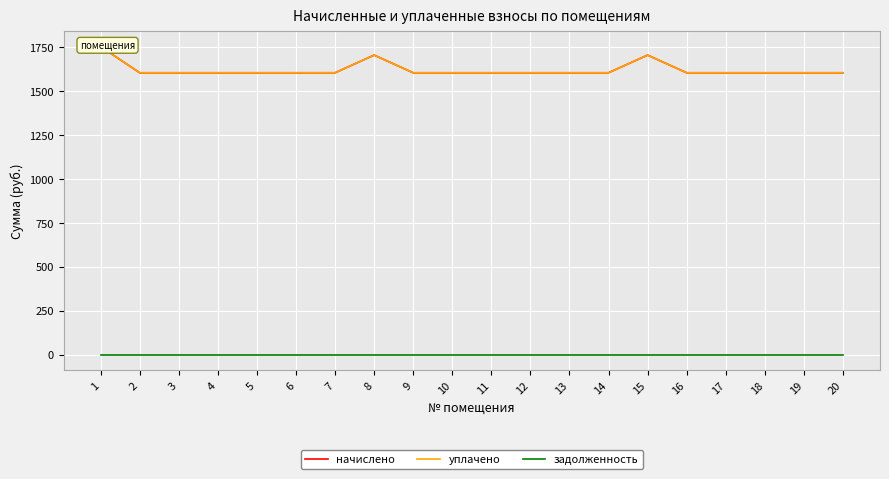

What is the difference between the second highest and second lowest values in the начислено series?

100.5